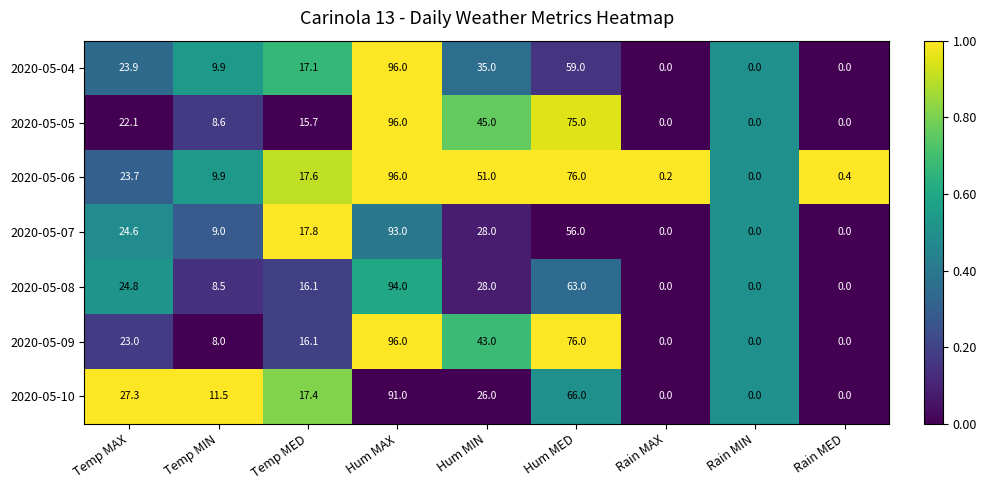

What is the difference between the highest and lowest values at Hum MED?

20.0